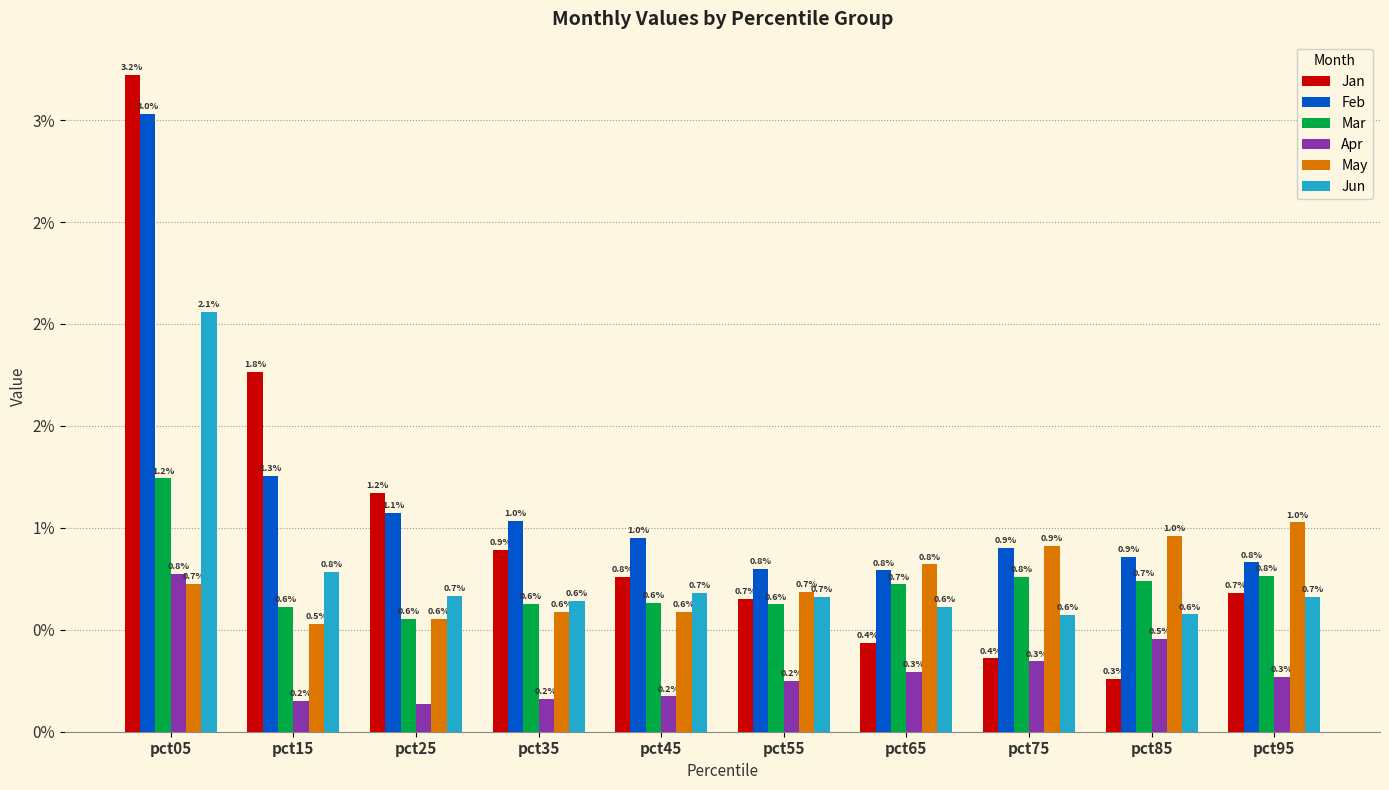

What is the difference between the highest and lowest values at pct15?

1.6